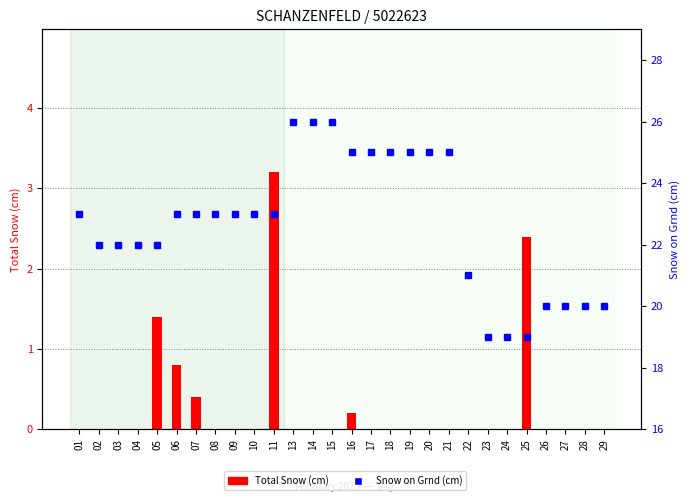

What is the greatest value displayed?

26.0